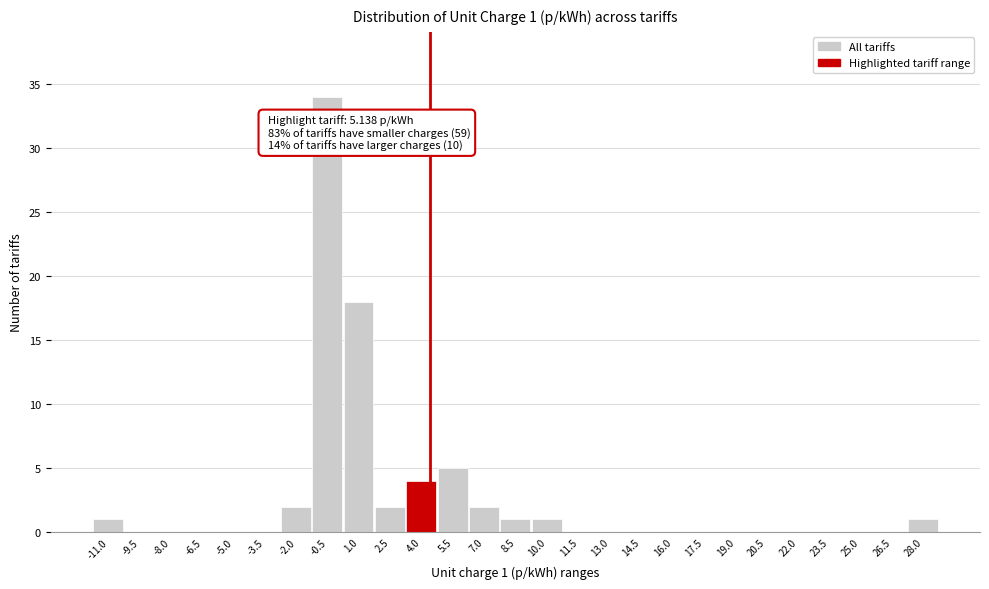

Reading right to left, list all the values displayed in this chart.

28.0=1	26.5=0	25.0=0	23.5=0	22.0=0	20.5=0	19.0=0	17.5=0	16.0=0	14.5=0	13.0=0	11.5=0	10.0=1	8.5=1	7.0=2	5.5=5	4.0=4	2.5=2	1.0=18	-0.5=34	-2.0=2	-3.5=0	-5.0=0	-6.5=0	-8.0=0	-9.5=0	-11.0=1